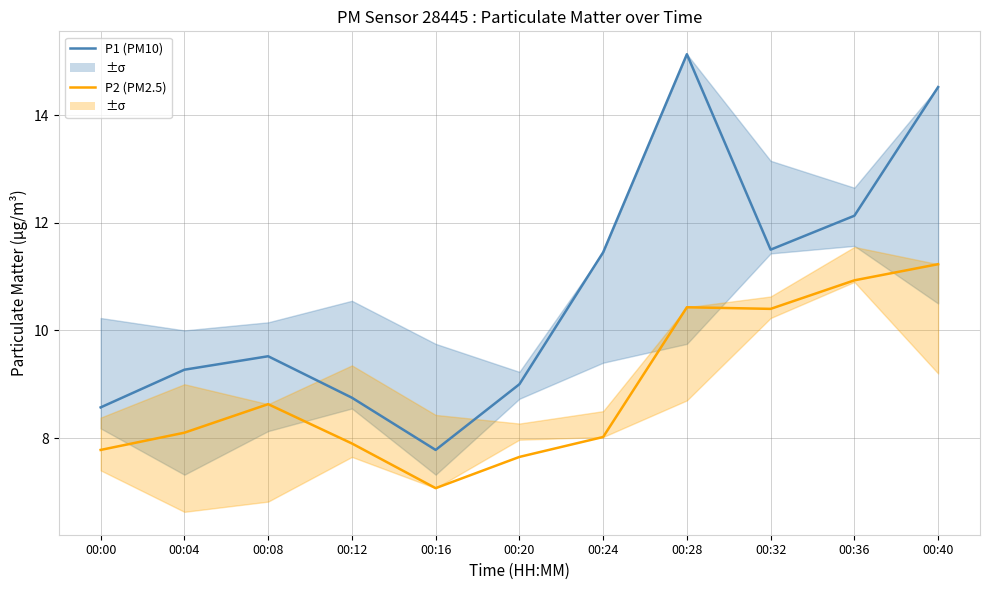

Reading left to right, what are all the values shown in this chart?

P1 (PM10): 00:00=8.6	00:04=9.3	00:08=9.5	00:12=8.8	00:16=7.8	00:20=9.0	00:24=11.4	00:28=15.1	00:32=11.5	00:36=12.1	00:40=14.5
P2 (PM2.5): 00:00=7.8	00:04=8.1	00:08=8.6	00:12=7.9	00:16=7.1	00:20=7.7	00:24=8.0	00:28=10.4	00:32=10.4	00:36=10.9	00:40=11.2